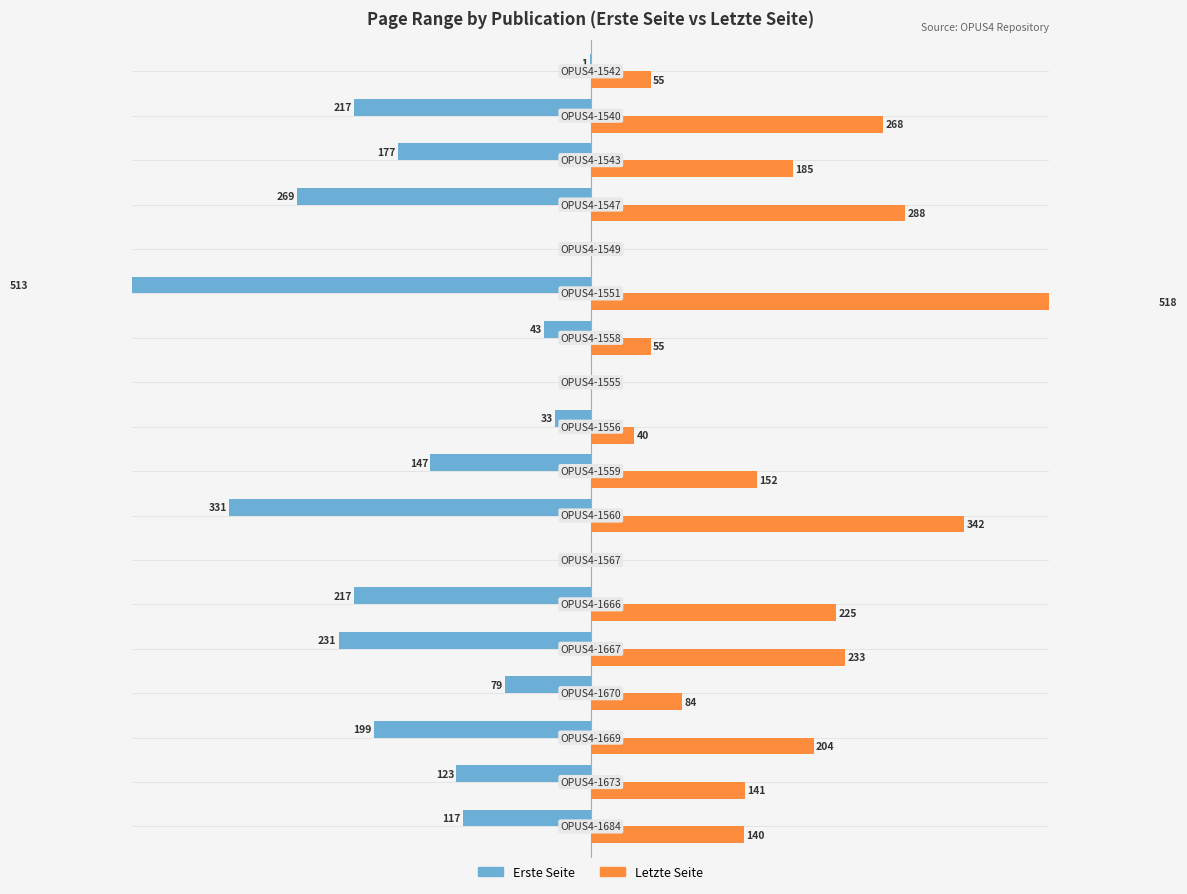

What is the difference between the second highest and second lowest values in the Erste Seite series?

331